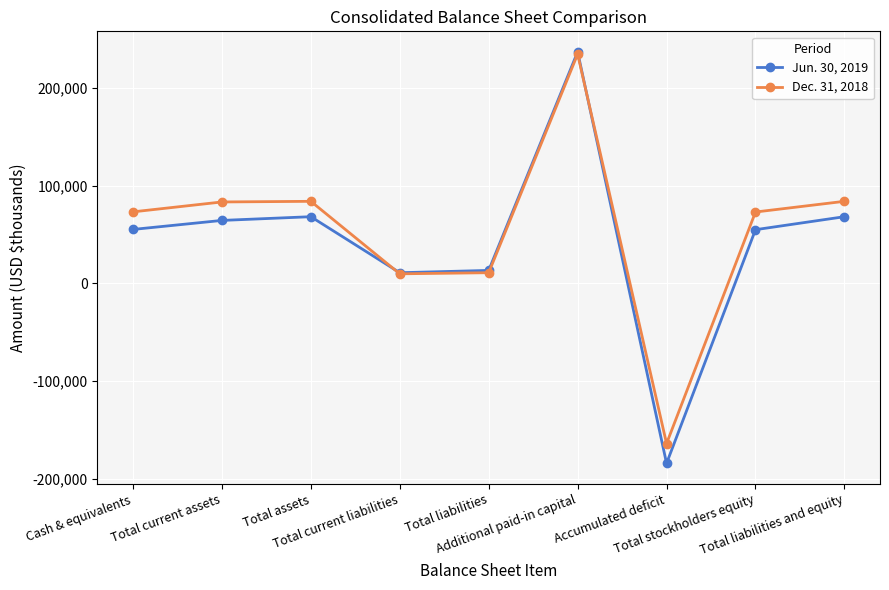

What is the label of the 4th point from the right?

Additional paid-in capital